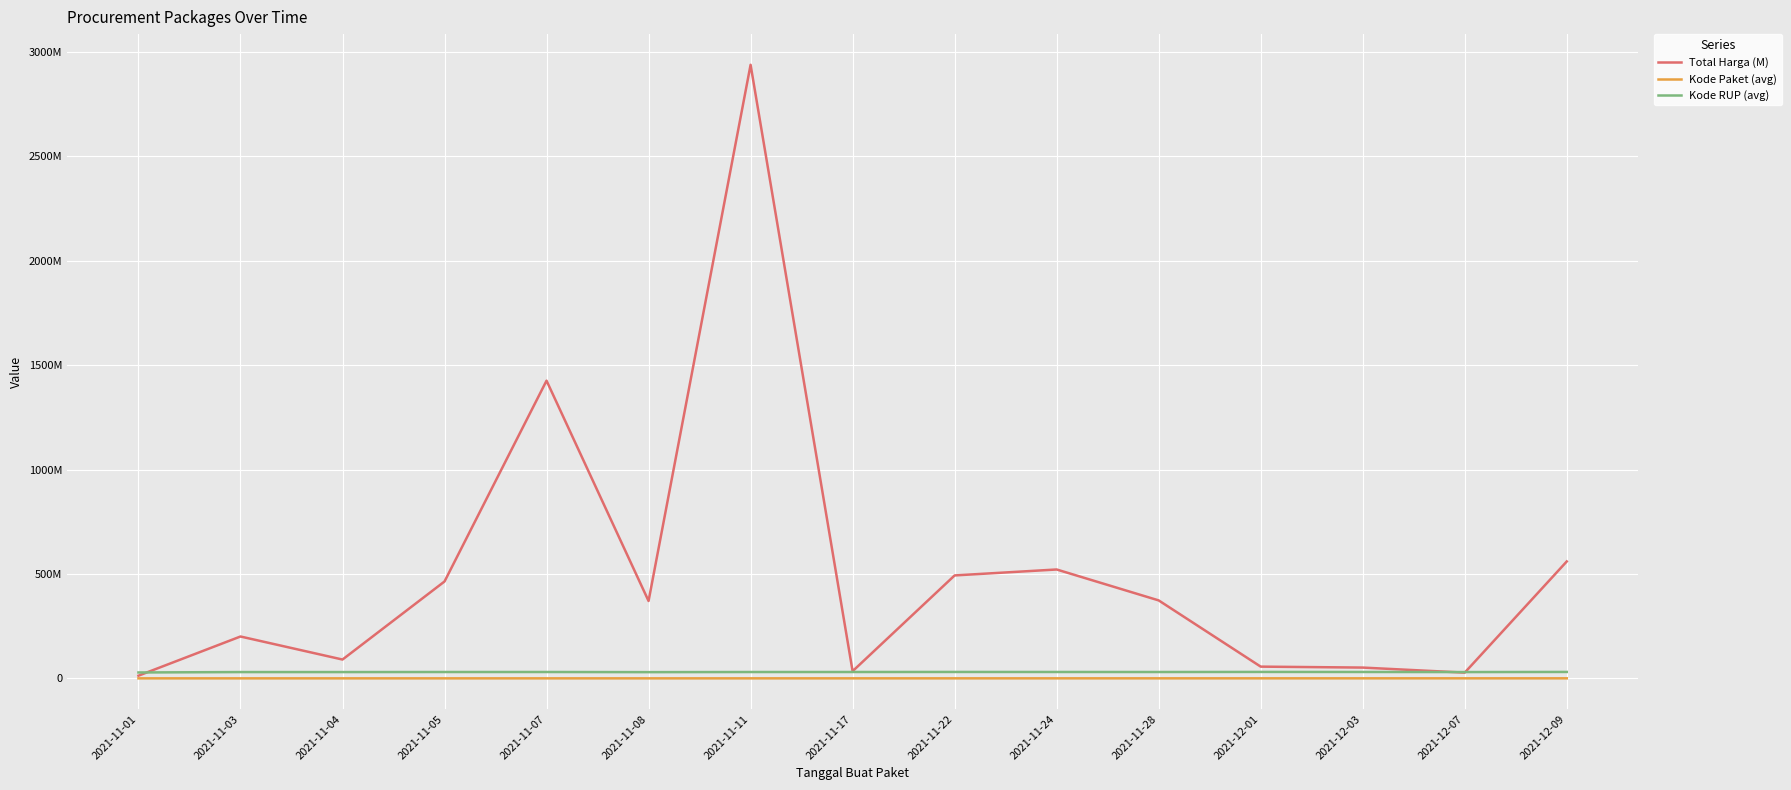

What is the spread (max minus min) of values at 2021-11-04?

90085464